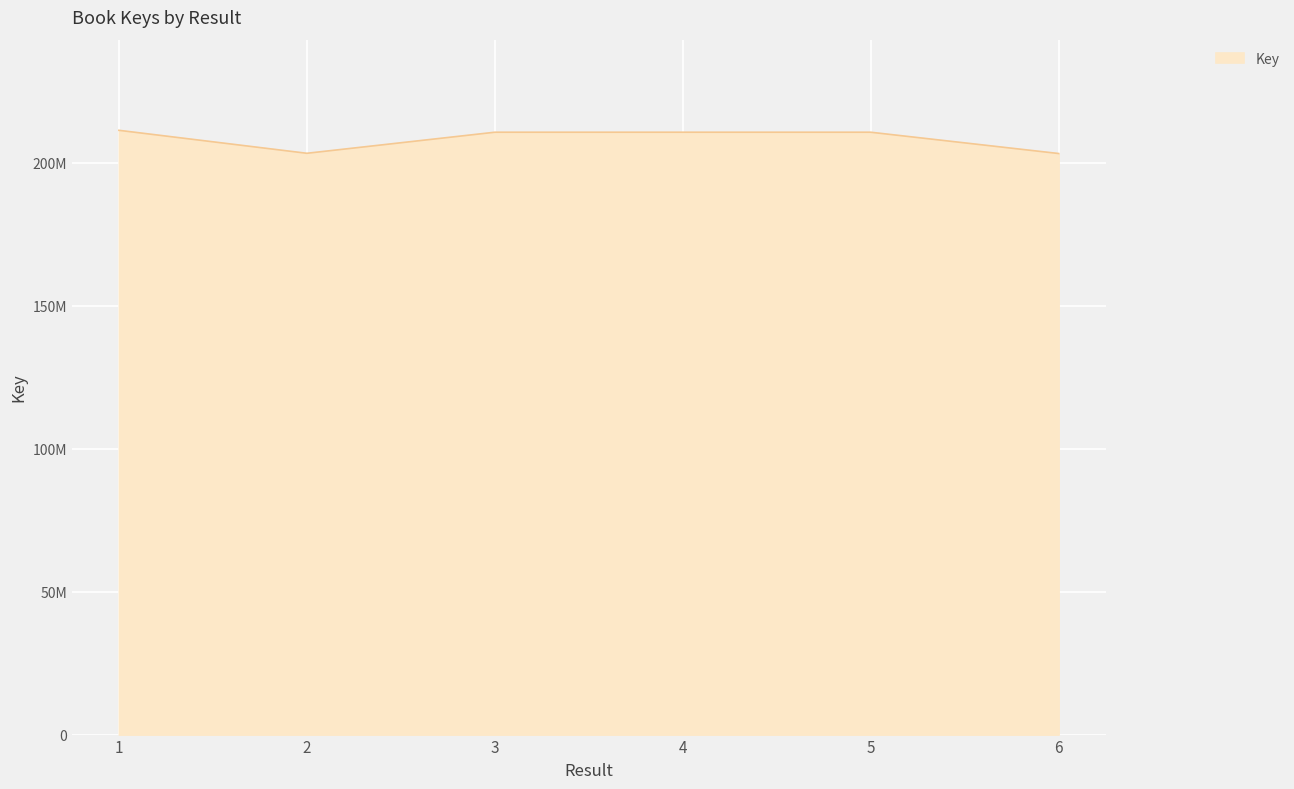

Where does the data first go above 210655000?

1